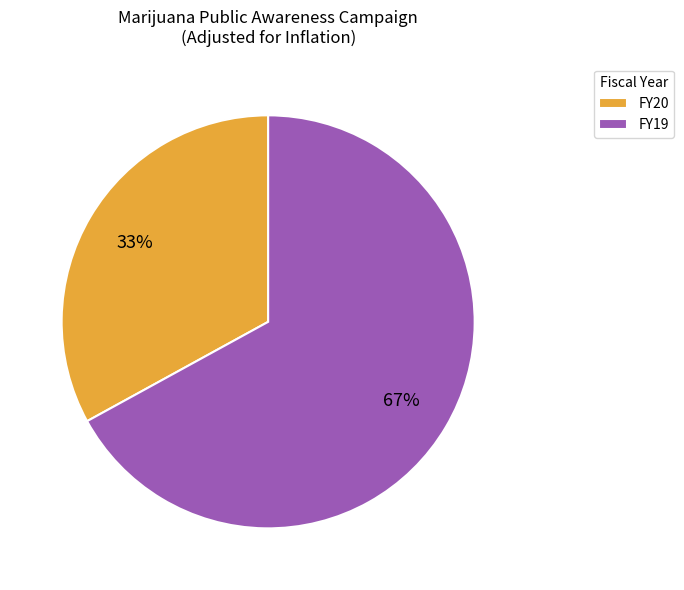

How many segments does this pie chart have?

2